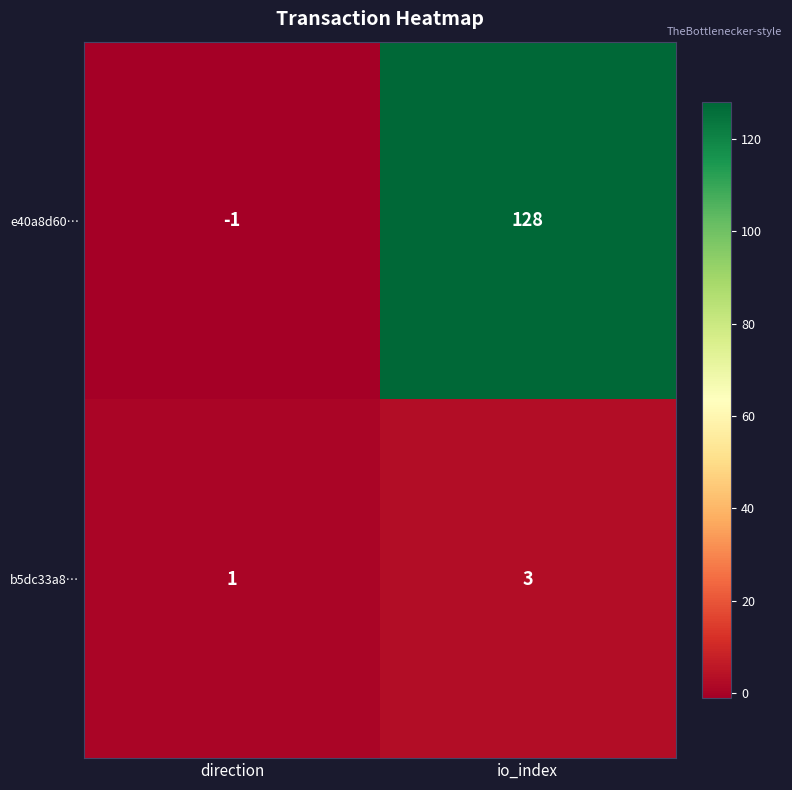

Reading left to right, extract all data points from this chart.

e40a8d60…: -1	128
b5dc33a8…: 1	3